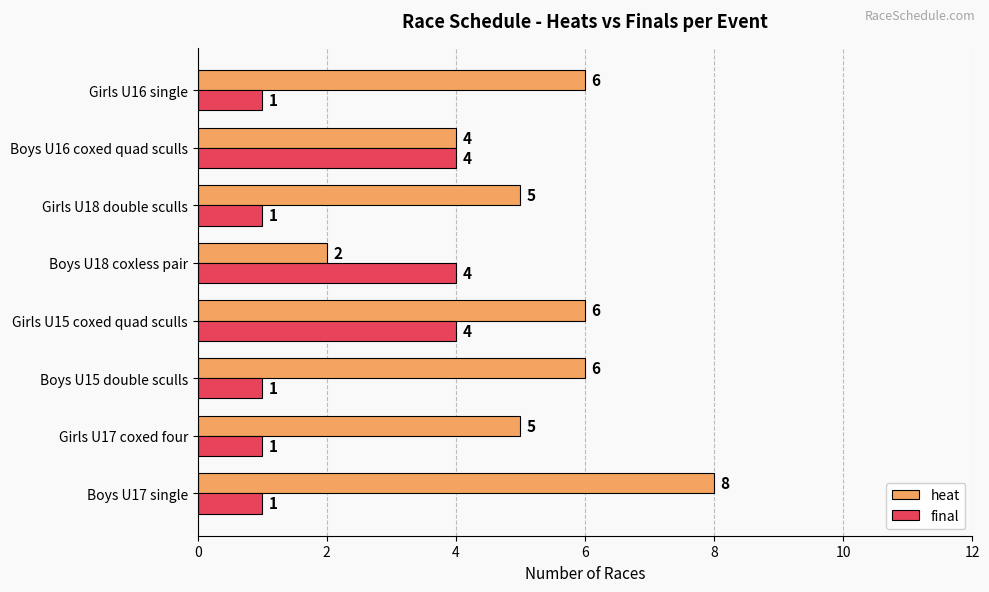

What is the sum of the heat values at Girls U18 double sculls and Boys U15 double sculls?

11